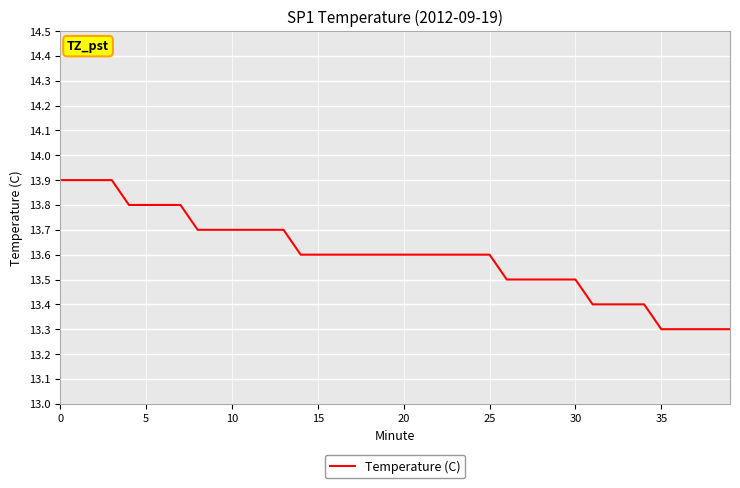

What is the smallest value displayed?

13.3